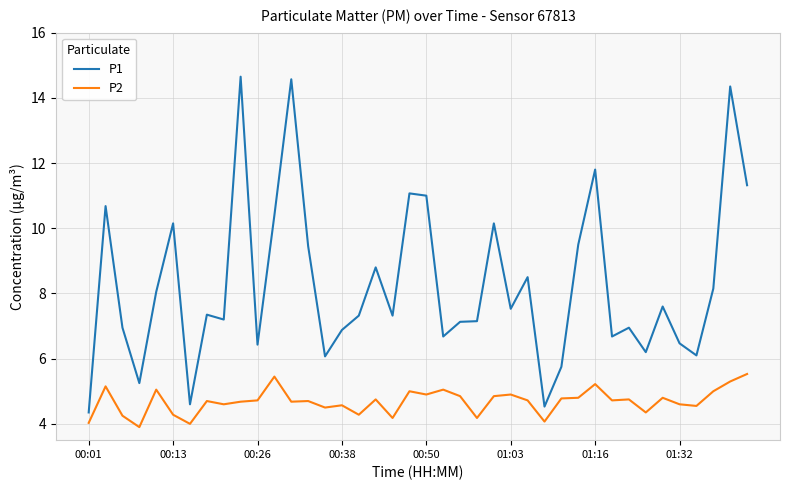

True or false: P2 and P1 intersect in this chart.

False